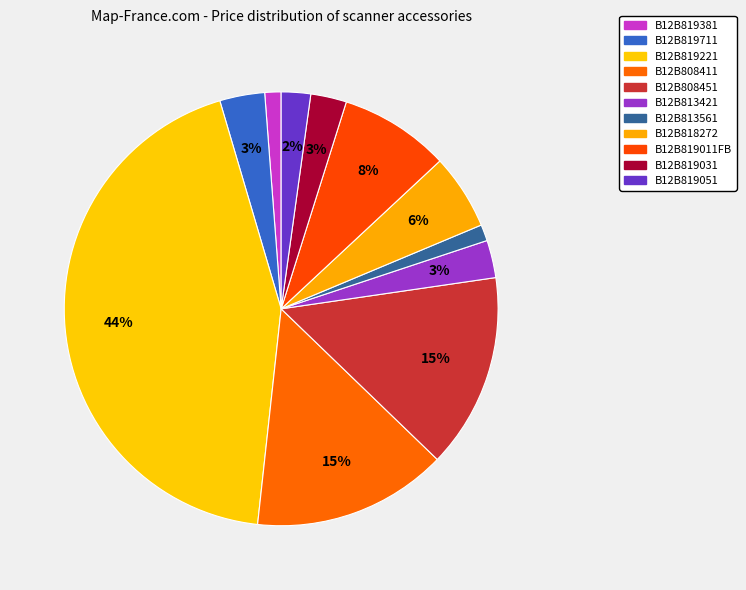

Count the number of slices in the pie.

11